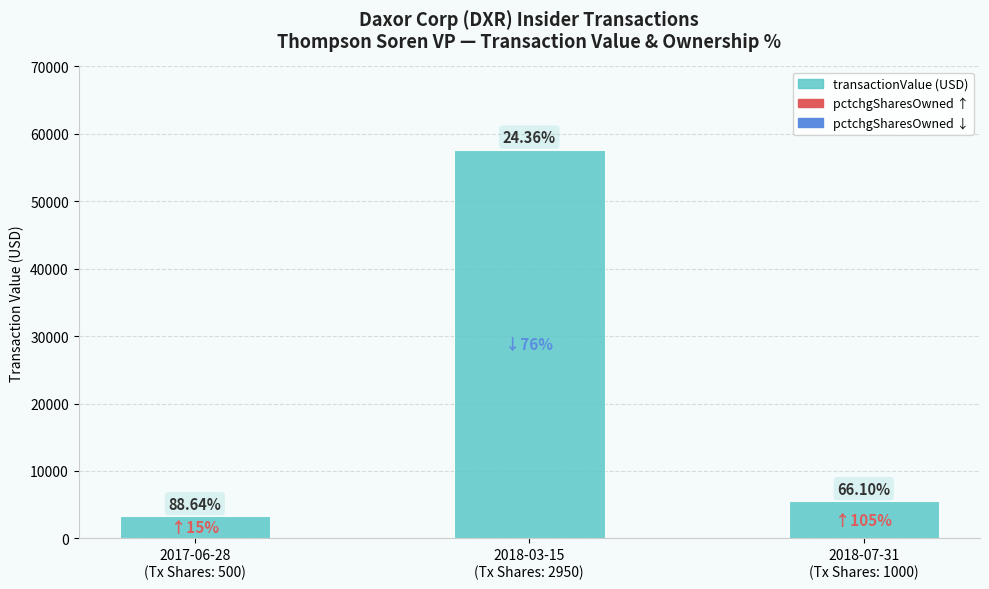

How many bars are there in total?

3